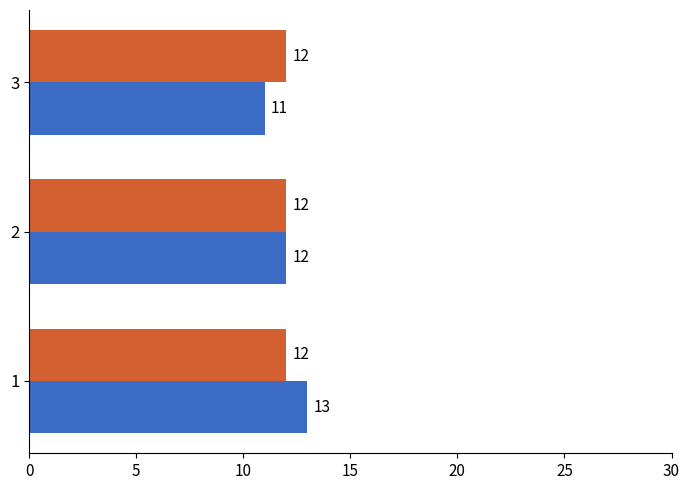

What is the smallest value displayed?

11